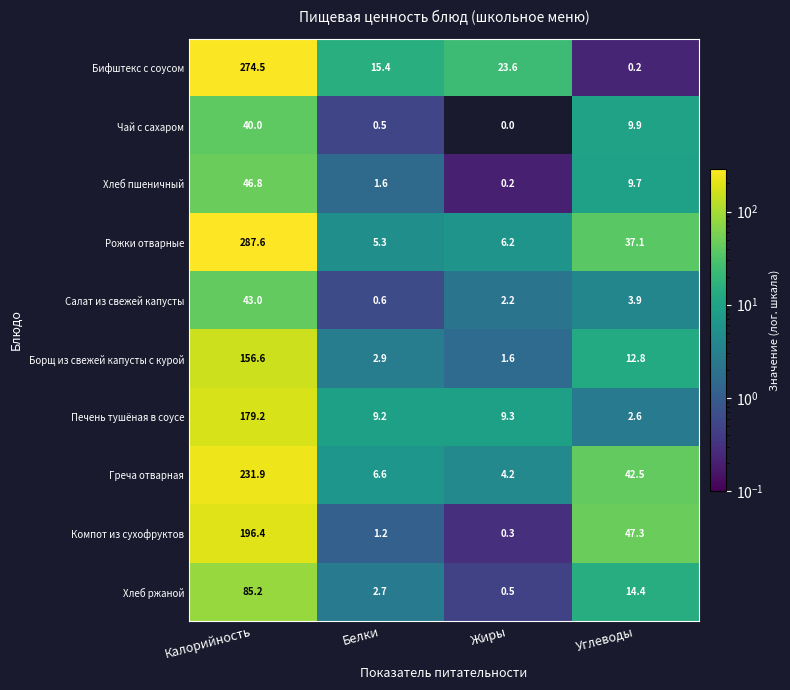

Count the number of categories in the chart.

4